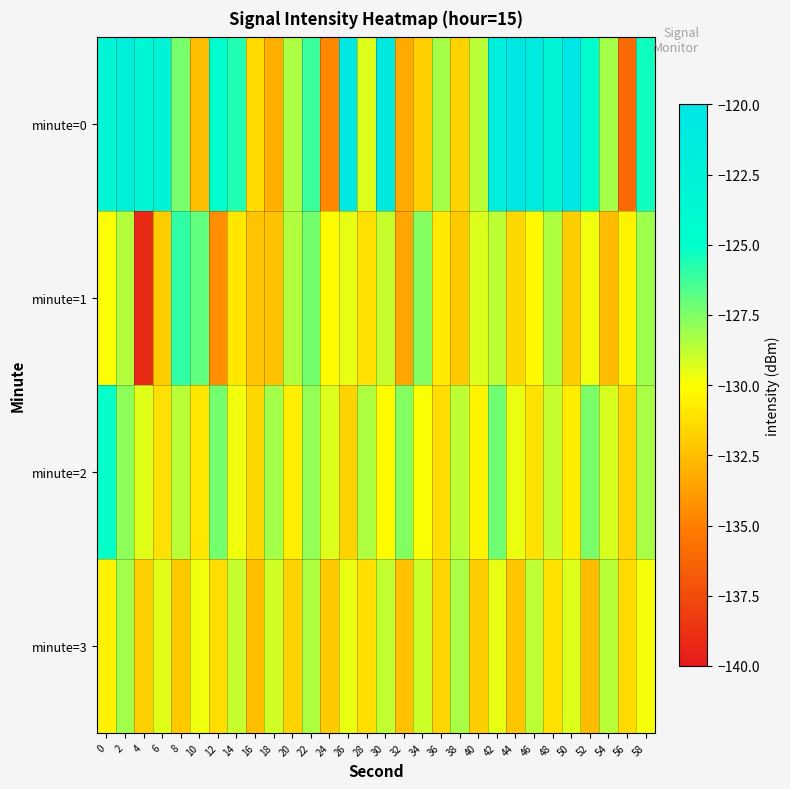

Reading right to left, extract all data points from this chart.

minute=0: 58=-125.3	56=-136.0	54=-128.2	52=-124.8	50=-120.1	48=-123.2	46=-121.2	44=-120.5	42=-121.8	40=-128.6	38=-131.7	36=-128.3	34=-131.9	32=-133.3	30=-120.9	28=-129.3	26=-120.5	24=-134.6	22=-126.2	20=-128.4	18=-133.1	16=-131.4	14=-125.6	12=-124.7	10=-132.6	8=-127.4	6=-122.7	4=-123.5	2=-122.0	0=-123.4
minute=1: 58=-128.1	56=-130.4	54=-132.6	52=-129.7	50=-131.9	48=-128.4	46=-130.2	44=-131.5	42=-128.7	40=-129.3	38=-132.1	36=-130.8	34=-127.6	32=-133.4	30=-128.9	28=-131.2	26=-129.5	24=-130.1	22=-127.3	20=-128.5	18=-132.3	16=-132.3	14=-130.9	12=-134.4	10=-126.9	8=-126.0	6=-132.0	4=-139.1	2=-128.5	0=-129.9
minute=2: 58=-128.3	56=-131.6	54=-129.2	52=-127.4	50=-130.7	48=-128.9	46=-131.1	44=-129.6	42=-127.2	40=-130.4	38=-128.7	36=-131.3	34=-129.9	32=-127.6	30=-130.1	28=-128.4	26=-131.7	24=-129.3	22=-127.9	20=-130.6	18=-128.2	16=-131.5	14=-129.7	12=-127.3	10=-130.9	8=-128.6	6=-131.2	4=-129.4	2=-127.8	0=-125.1
minute=3: 58=-129.8	56=-131.4	54=-128.6	52=-132.6	50=-129.3	48=-131.1	46=-128.7	44=-132.2	42=-129.5	40=-131.9	38=-128.3	36=-131.6	34=-129.0	32=-132.4	30=-128.8	28=-131.2	26=-129.6	24=-132.0	22=-128.4	20=-131.7	18=-129.1	16=-132.5	14=-128.9	12=-131.3	10=-129.7	8=-132.1	6=-129.4	4=-131.8	2=-128.2	0=-130.5